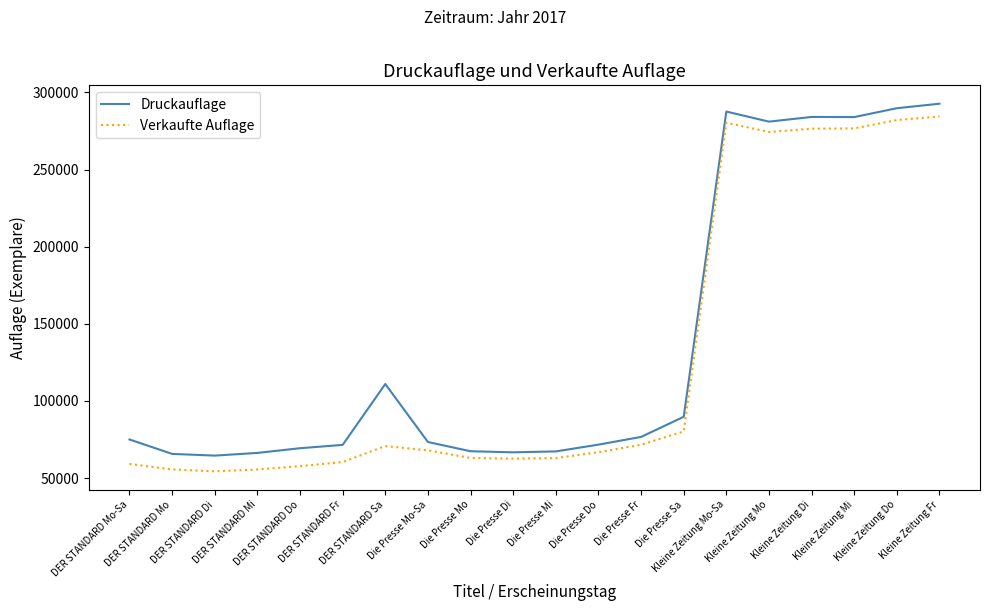

Count the number of categories in the chart.

20